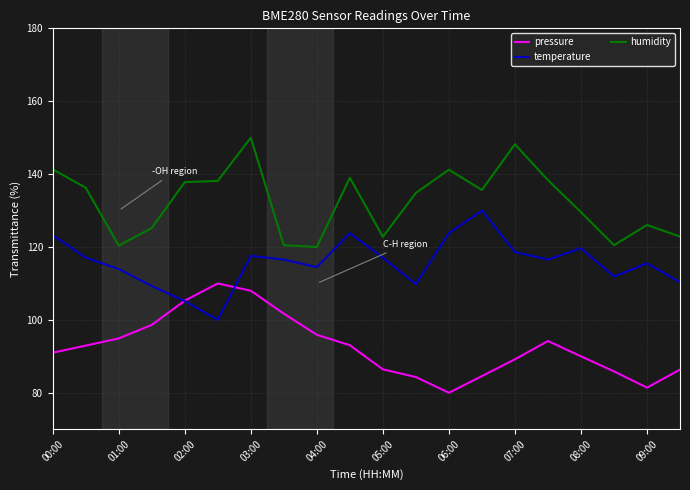

How many times do temperature and pressure cross each other?

2